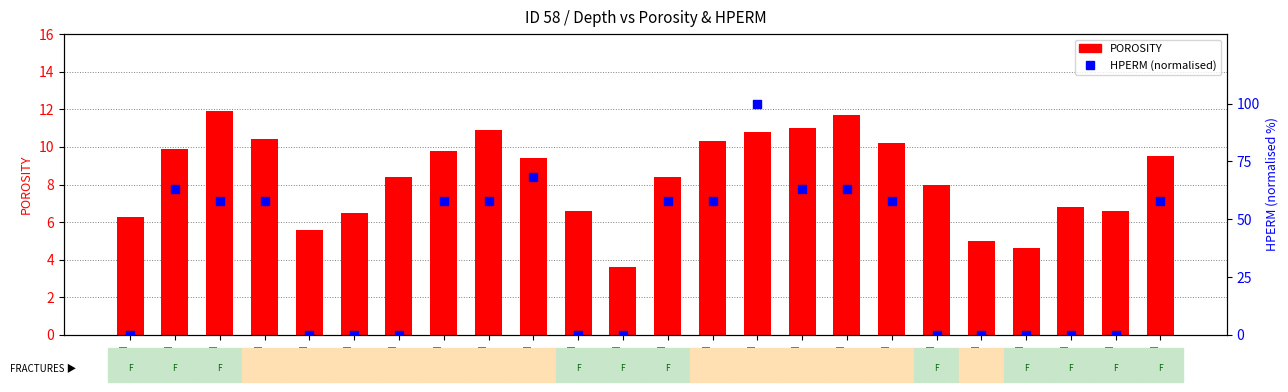

Which series contains the highest Y value?

HPERM (normalised)